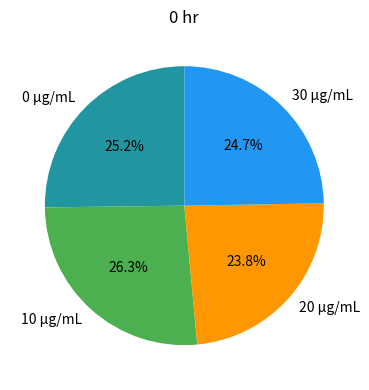

How many slices are in this pie chart?

4